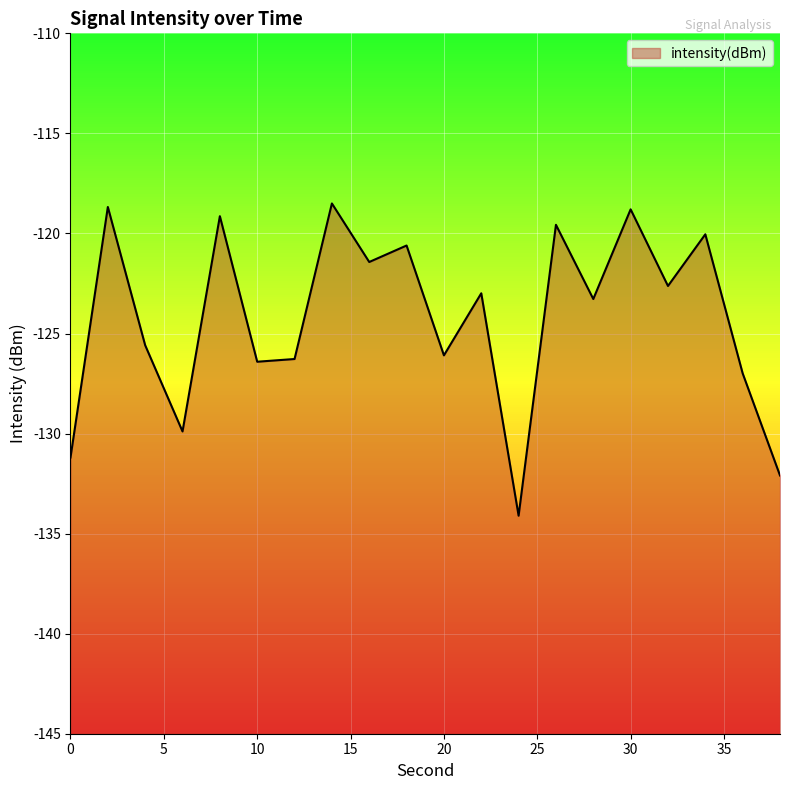

The value at 6 is -214.3. True or false?

False